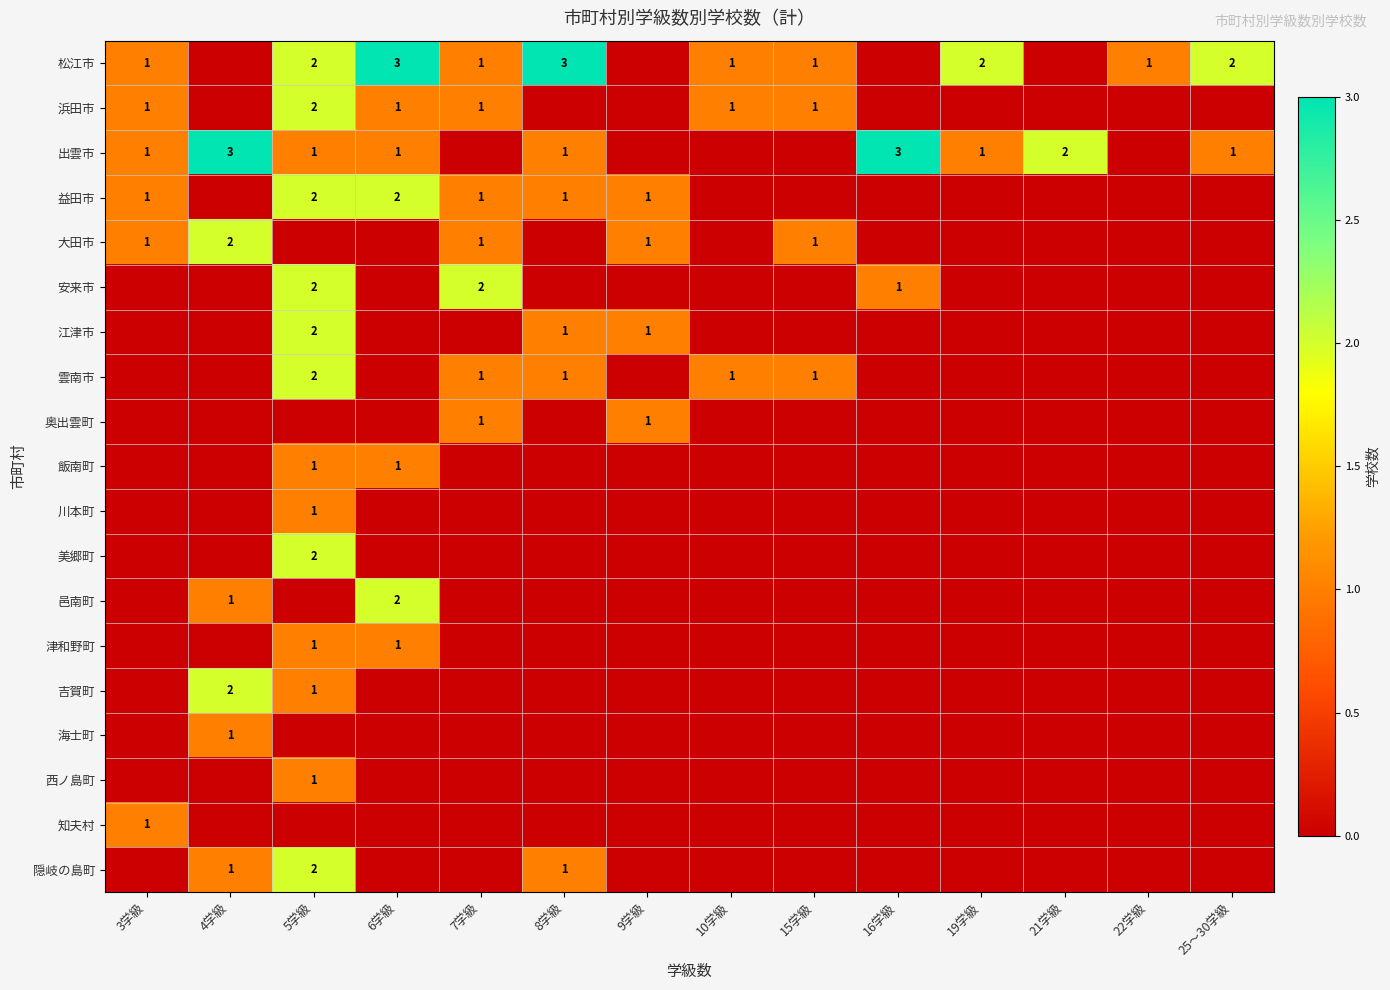

List the series in order of their peak value, highest first.

松江市, 出雲市, 浜田市, 益田市, 大田市, 安来市, 江津市, 雲南市, 美郷町, 邑南町, 吉賀町, 隠岐の島町, 奥出雲町, 飯南町, 川本町, 津和野町, 海士町, 西ノ島町, 知夫村